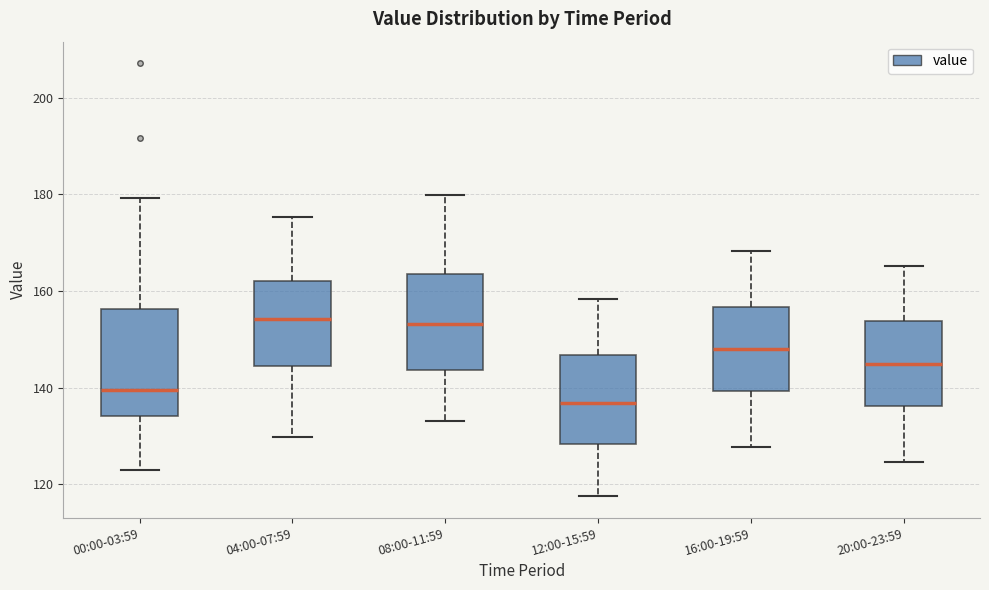

Where is the lower edge of the box for 16:00-19:59 on the y-axis? The values are not printed on the chart, so give them approximately, as read against the axis.

140